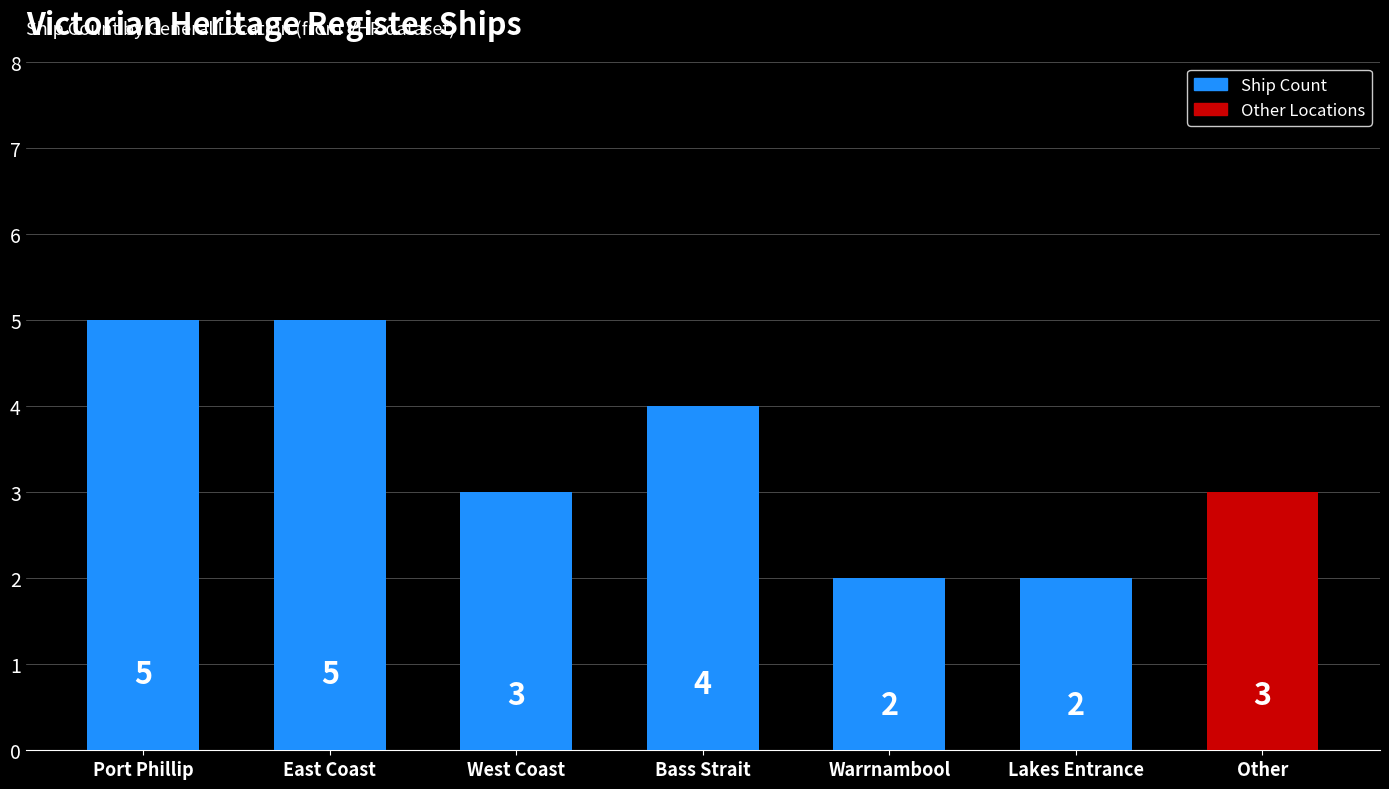

What is the average value?

3